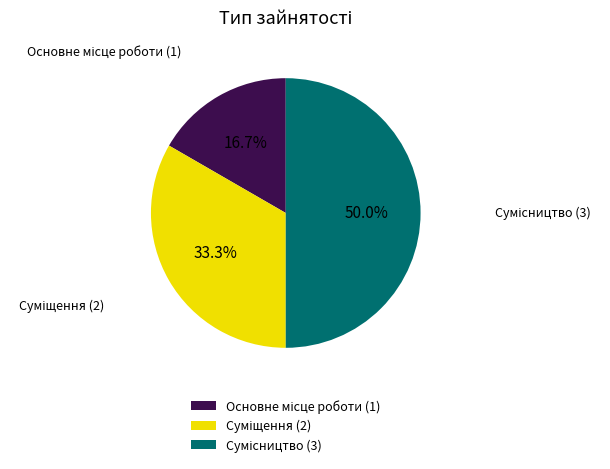

Rank the categories by value from highest to lowest.

Сумісництво, Суміщення, Основне місце роботи